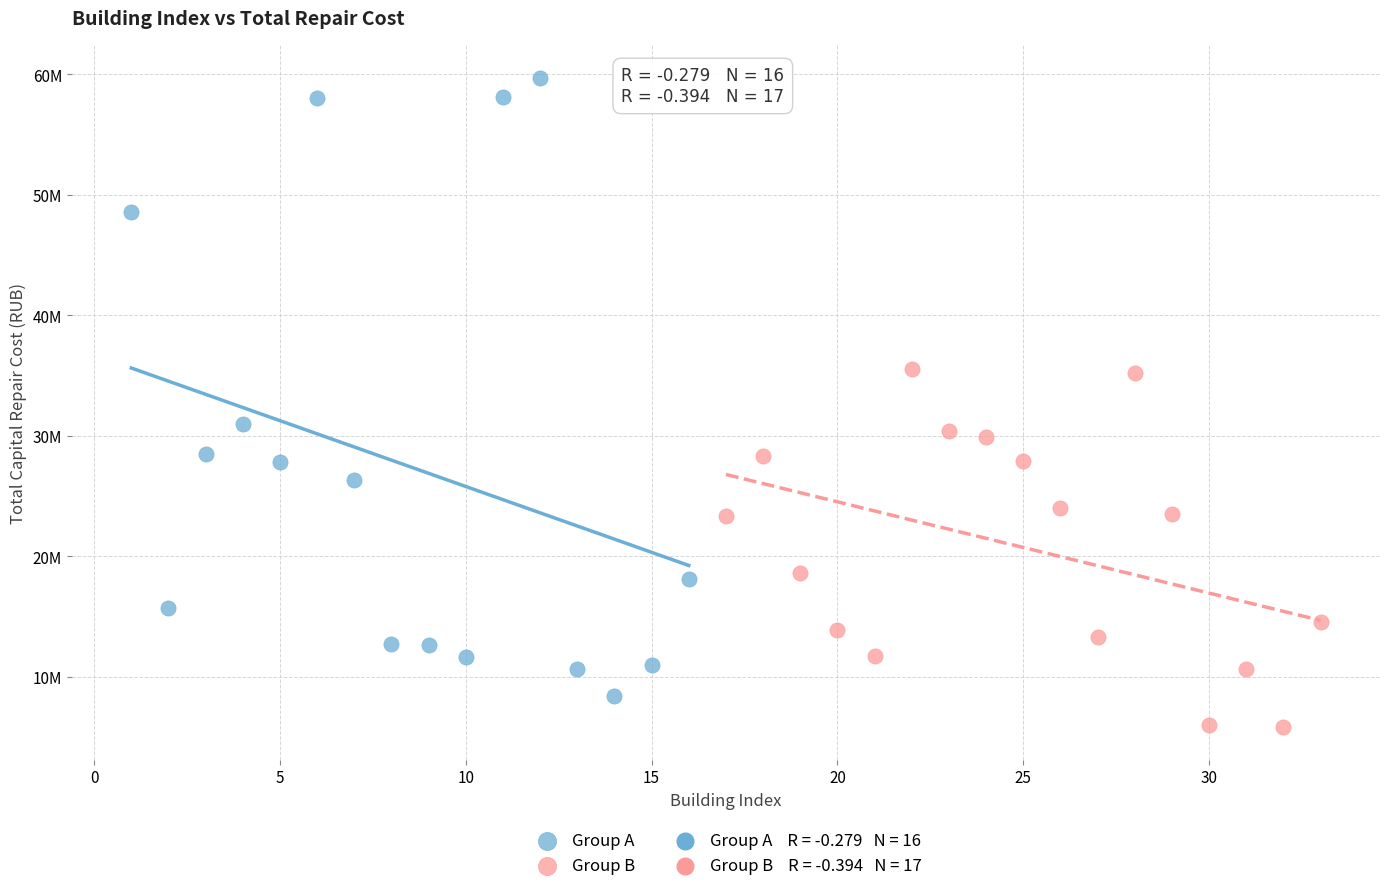

Which series reaches the minimum Y coordinate?

Group B